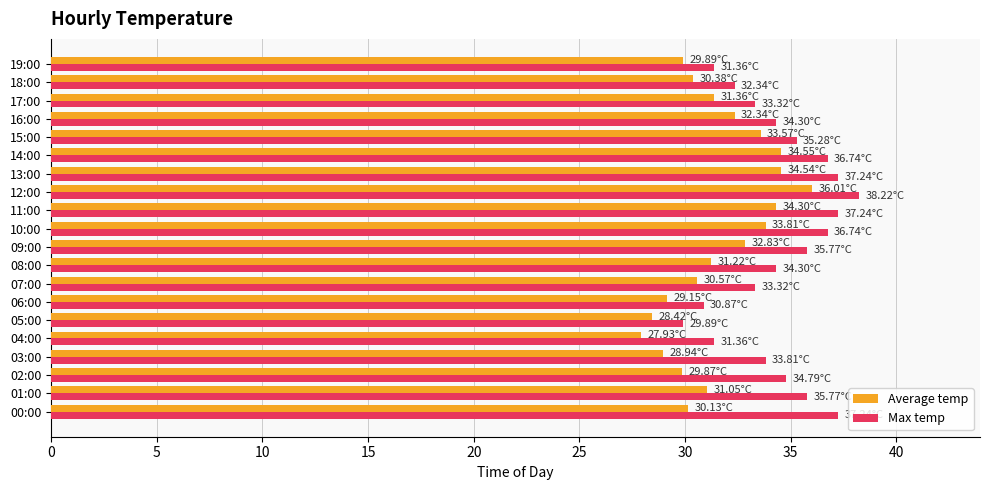

At which category does the chart reach its peak across all series?

12:00